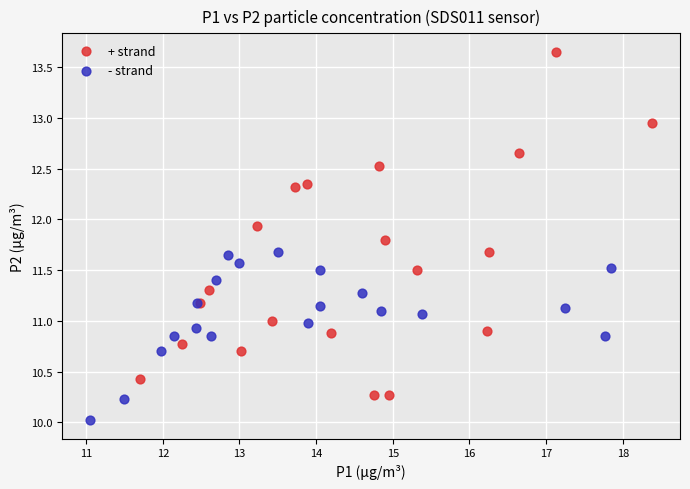

Which series contains the lowest Y value?

- strand